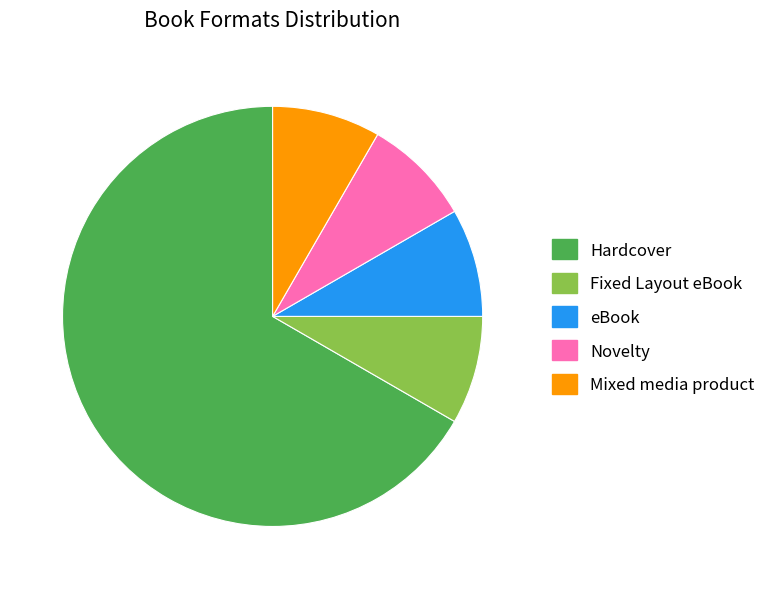

Combined, do eBook and Novelty account for over 50%?

No